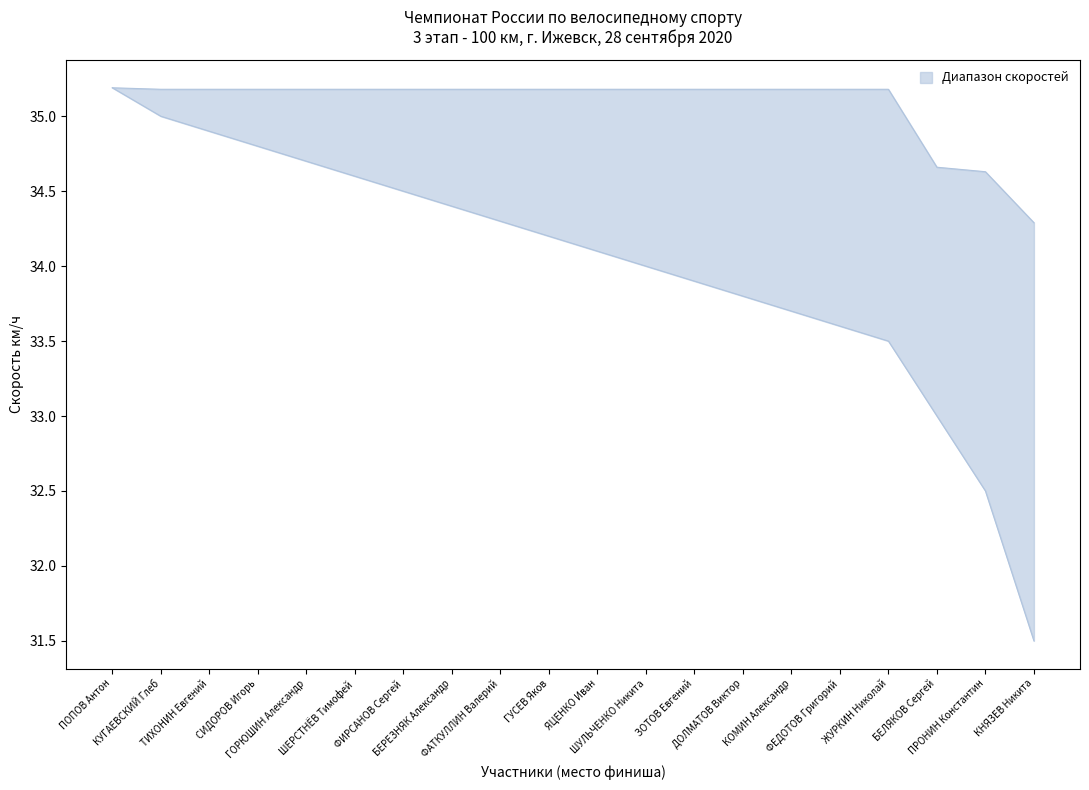

True or false: lower has a value of 11.6 at СИДОРОВ Игорь.

False